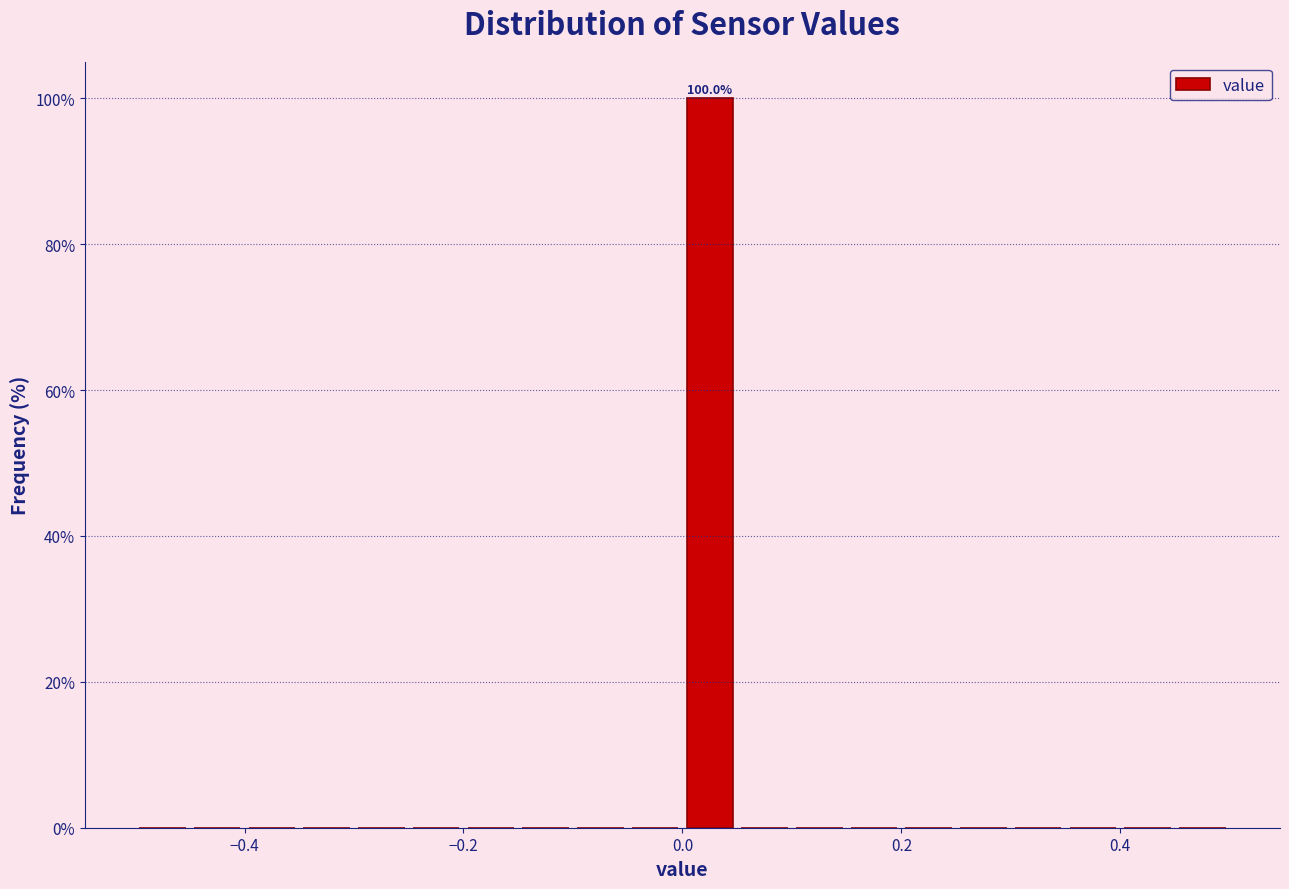

Around what value on the x-axis is the tallest bar? Give the approximate position of its centre, as read against the axis.

0.02